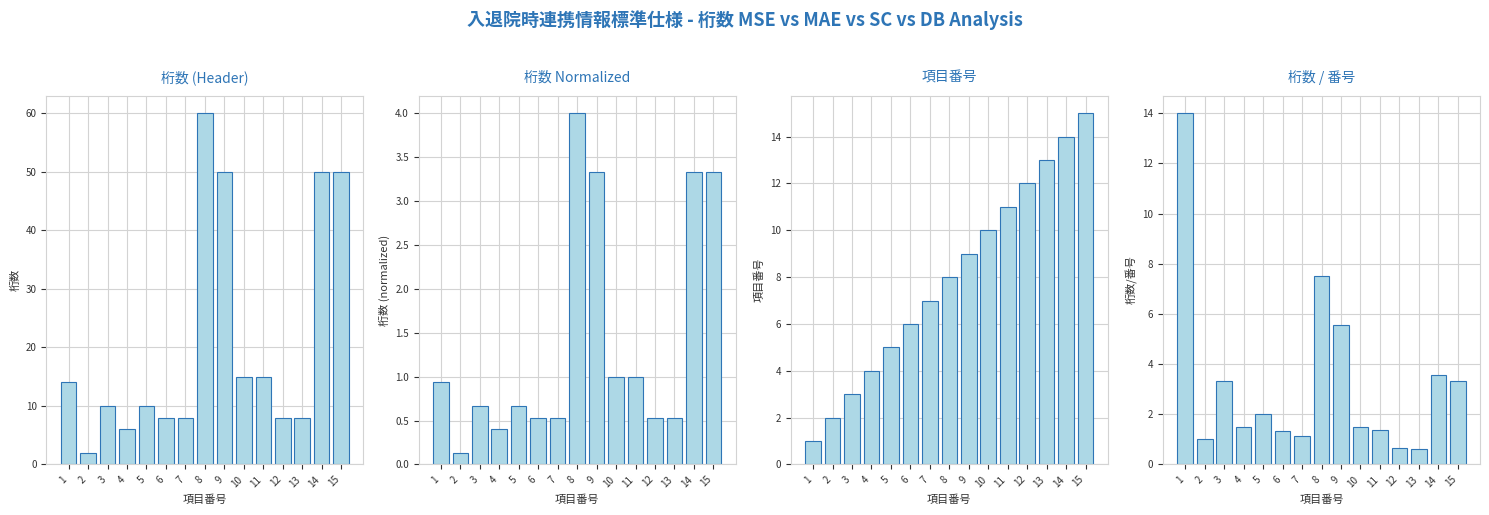

What is the difference between the highest and lowest values at 11?

14.0